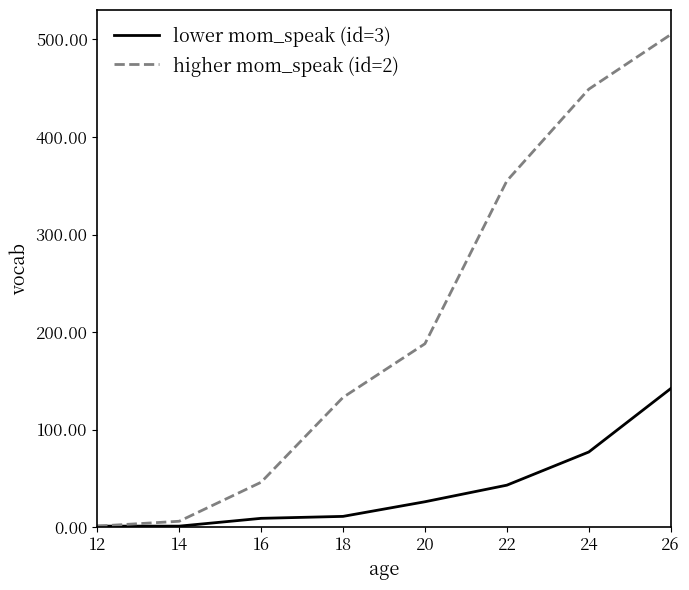

What is the sum of the higher mom_speak (id=2) values at 26 and 20?

693